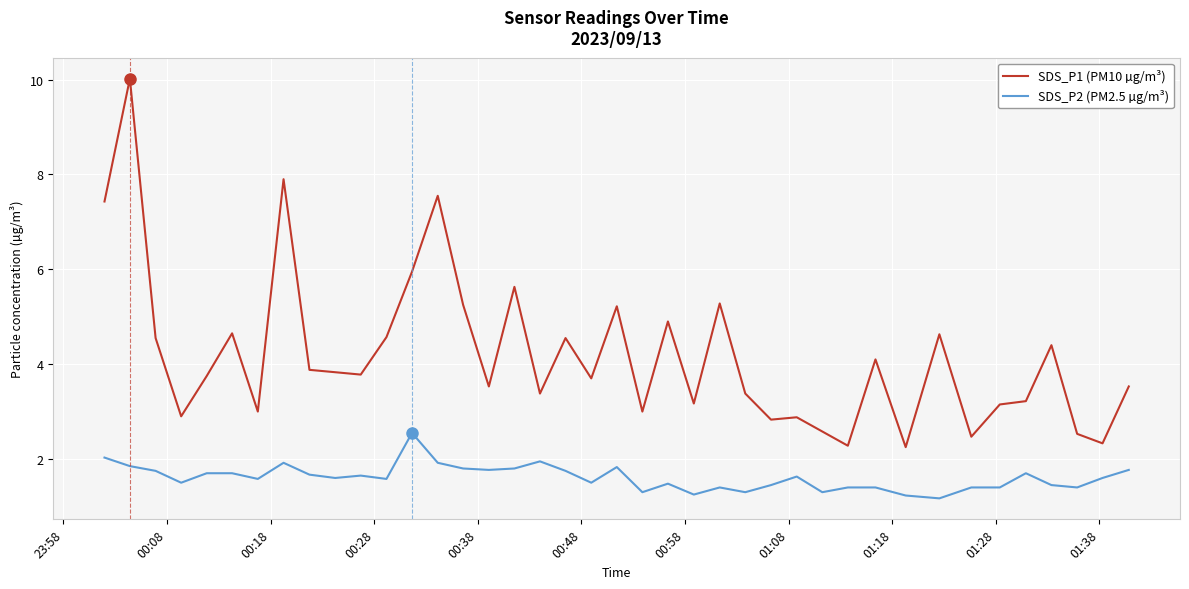

True or false: SDS_P2 (PM2.5 µg/m³) and SDS_P1 (PM10 µg/m³) cross at least once.

False